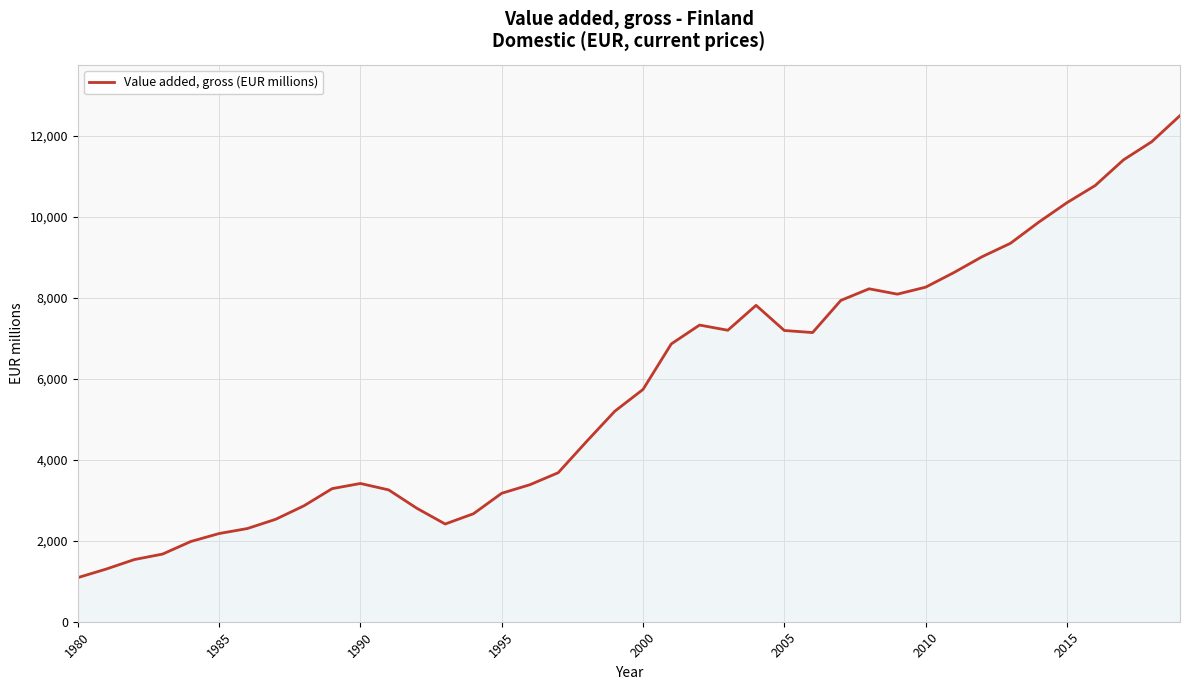

What is the greatest value displayed?

12495.0